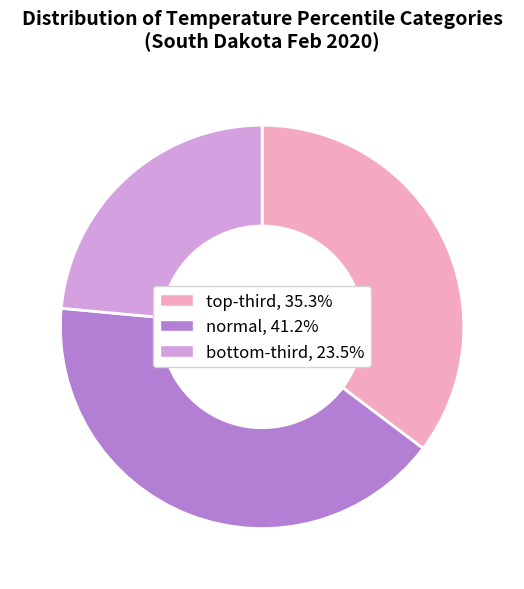

Rank the categories by value from highest to lowest.

normal, top-third, bottom-third